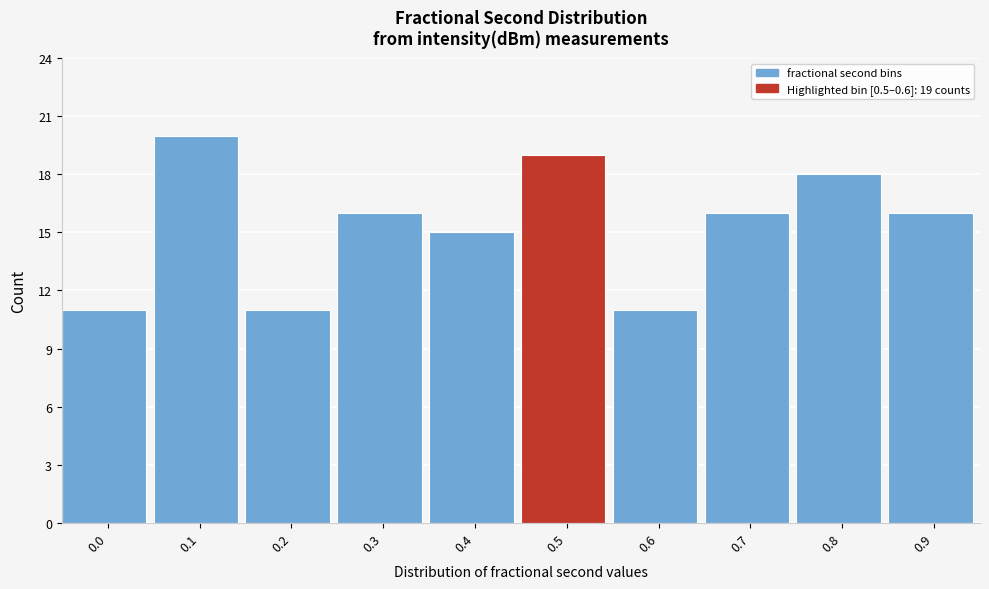

Reading left to right, list all the values displayed in this chart.

0.0=11	0.1=20	0.2=11	0.3=16	0.4=15	0.5=19	0.6=11	0.7=16	0.8=18	0.9=16